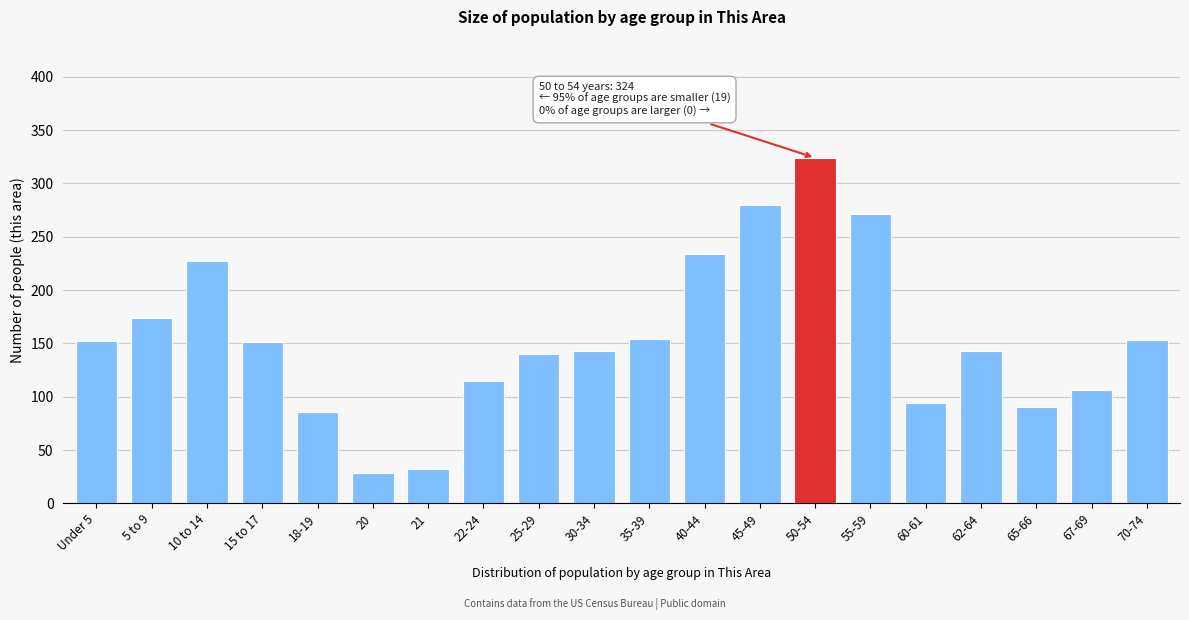

What is the label of the 16th bar from the left?

60-61